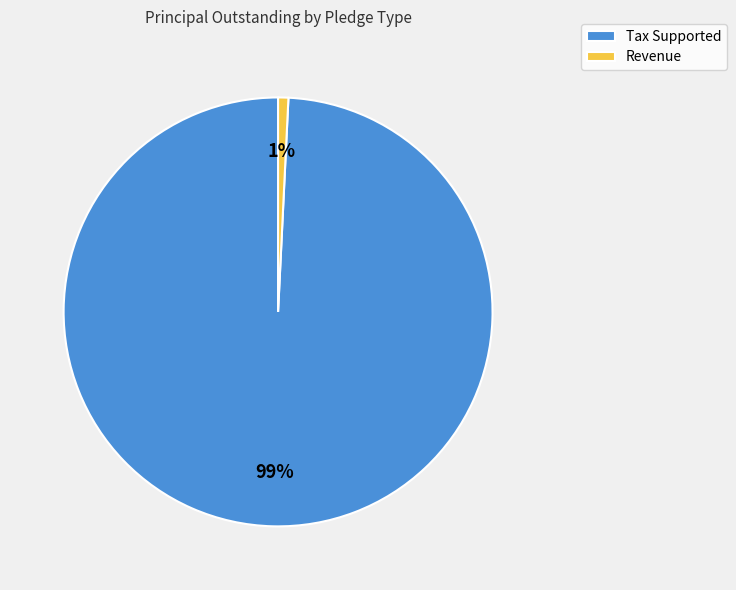

How many slices are in this pie chart?

2